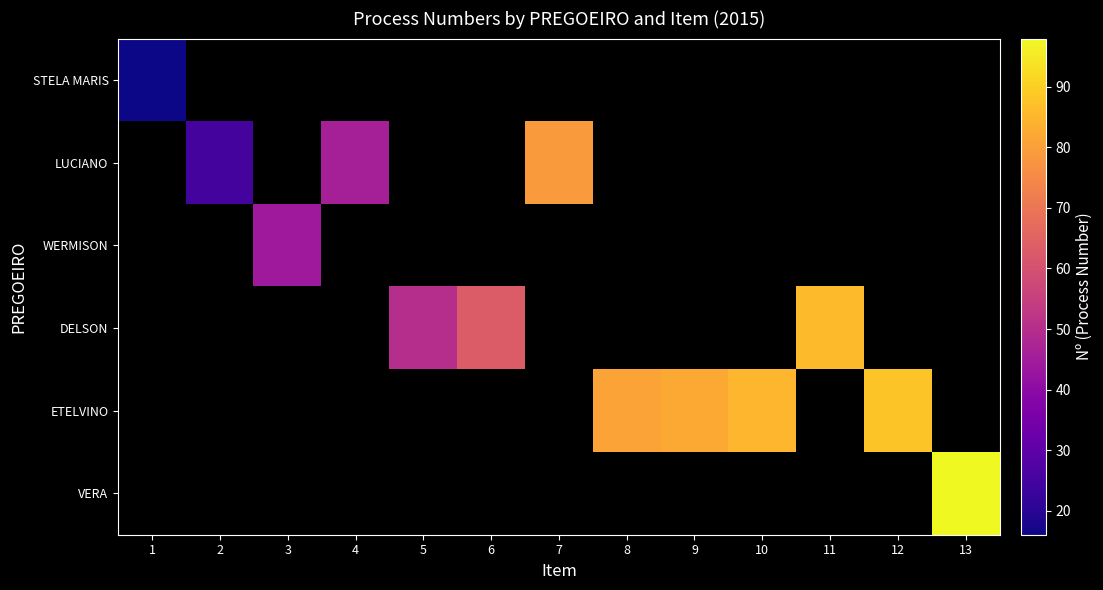

List the series in order of their overall mean, lowest first.

STELA MARIS, LUCIANO, WERMISON, DELSON, ETELVINO, VERA